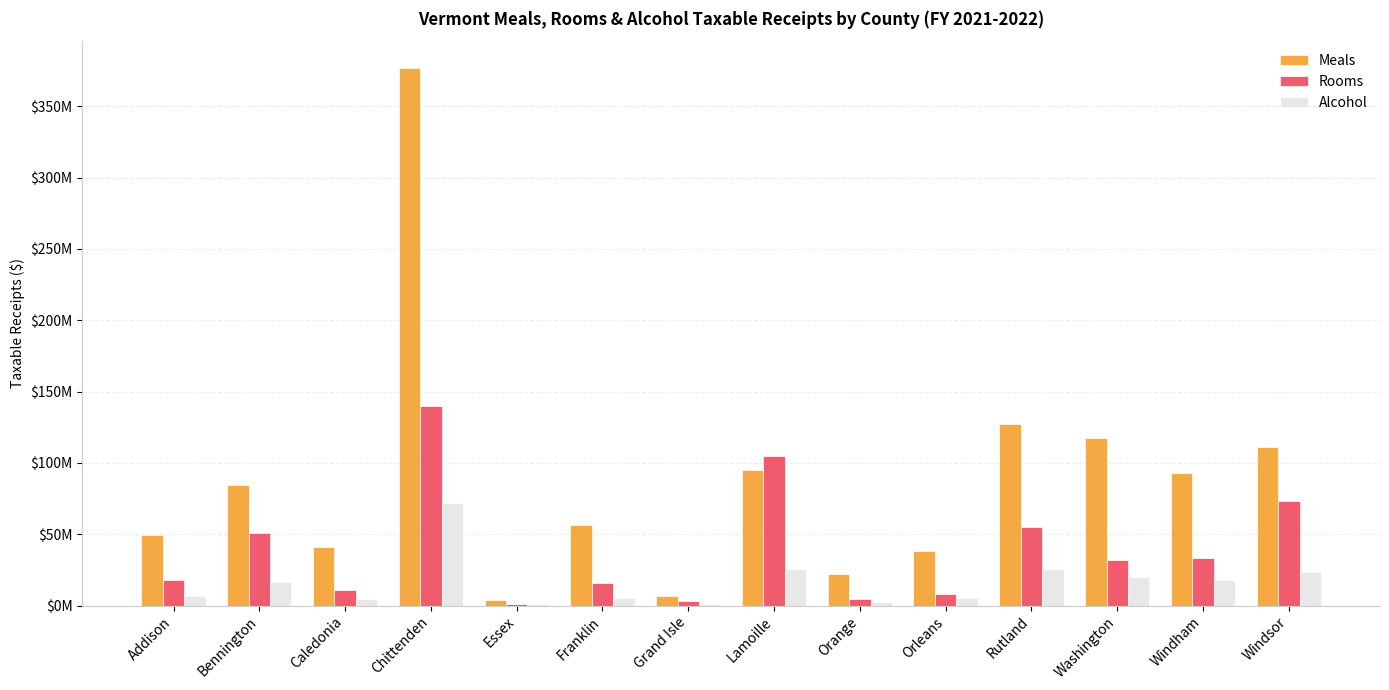

What are all the series names shown in the legend?

Meals, Rooms, Alcohol